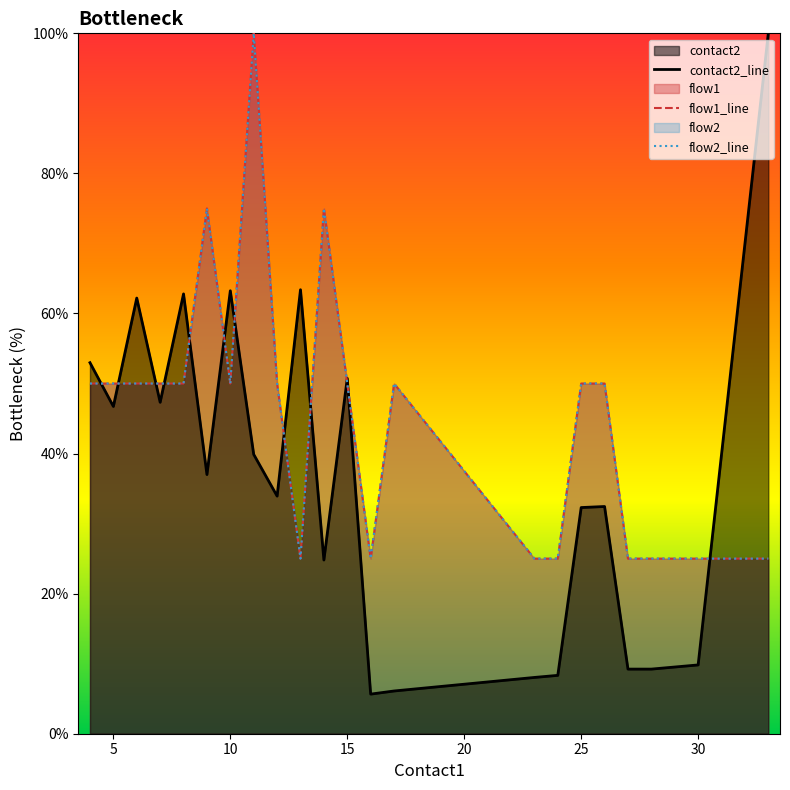

At which category does contact2_line reach its first local valley?

5